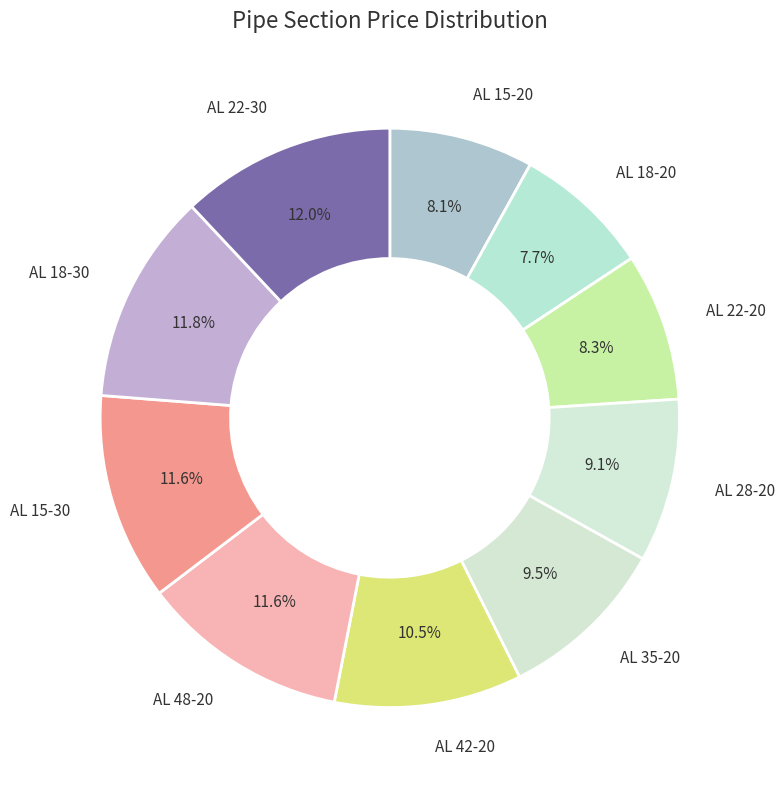

The AL 48-20 slice represents 5% of the pie. True or false?

False